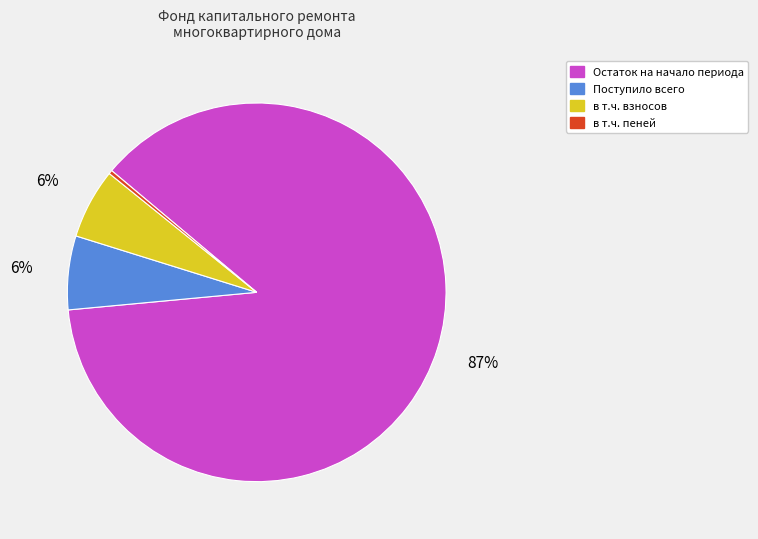

How many segments does this pie chart have?

4